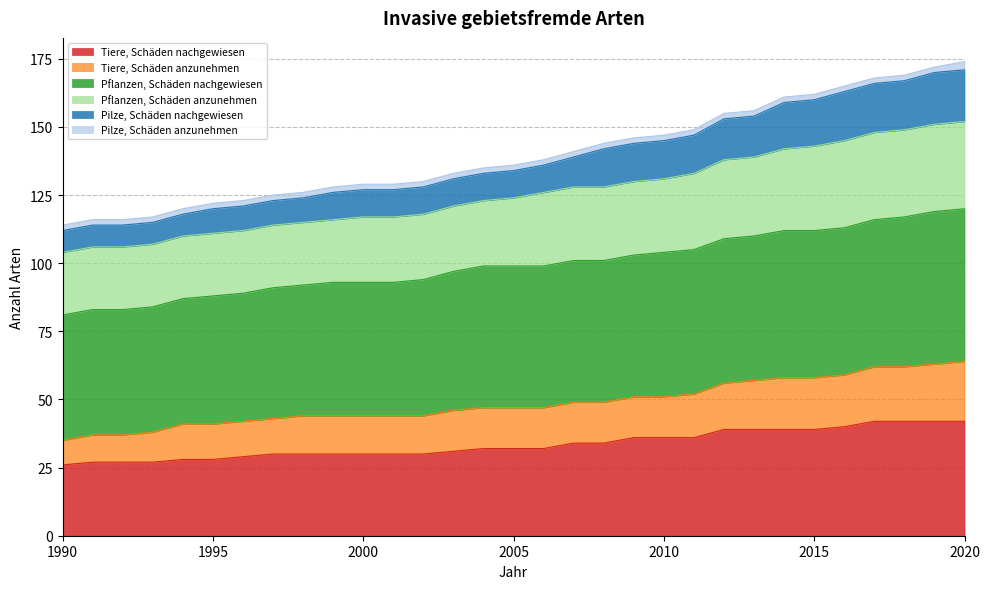

What is the difference between the Tiere, Schäden nachgewiesen values at 1994 and 2000?

2